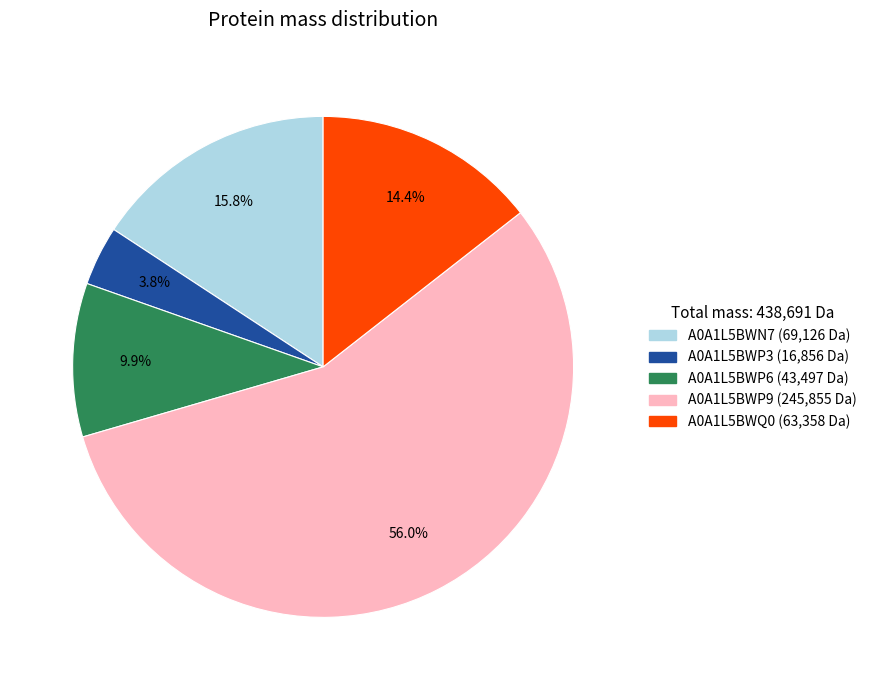

To the nearest percent, what is the difference between the largest and smallest slice percentages?

52%